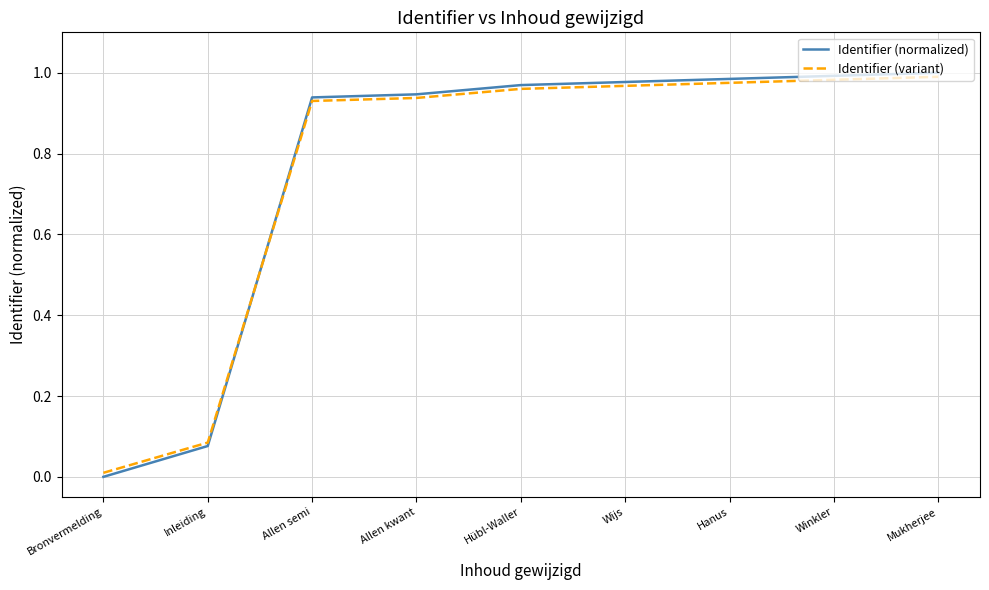

Which label corresponds to the smallest value in the chart?

Bronvermelding